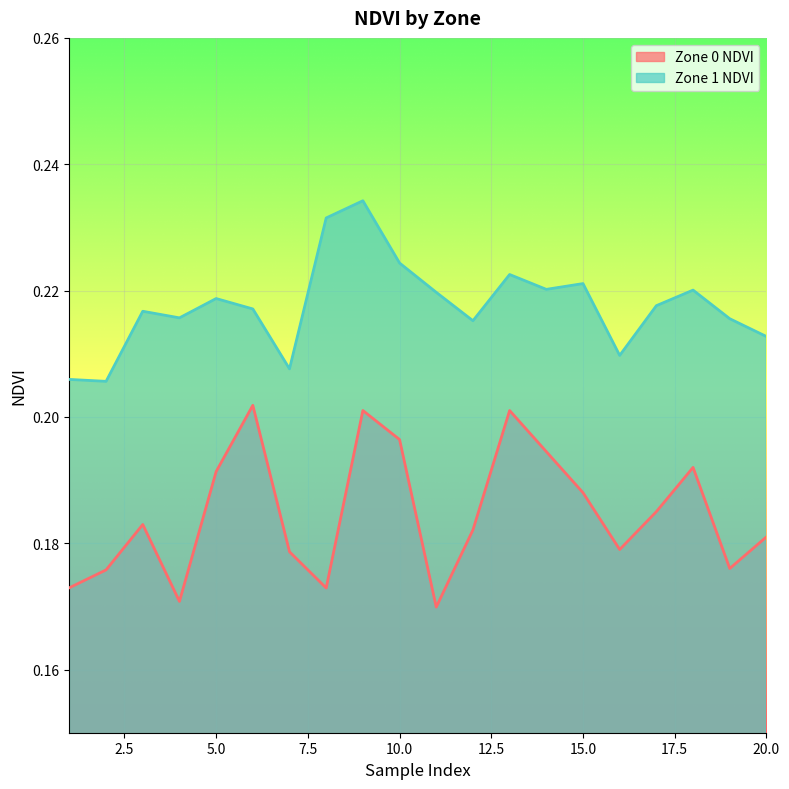

Reading right to left, what are all the values shown in this chart?

Zone 0 NDVI: 0.2	0.2	0.2	0.2	0.2	0.2	0.2	0.2	0.2	0.2	0.2	0.2	0.2	0.2	0.2	0.2	0.2	0.2	0.2	0.2
Zone 1 NDVI: 0.2	0.2	0.2	0.2	0.2	0.2	0.2	0.2	0.2	0.2	0.2	0.2	0.2	0.2	0.2	0.2	0.2	0.2	0.2	0.2